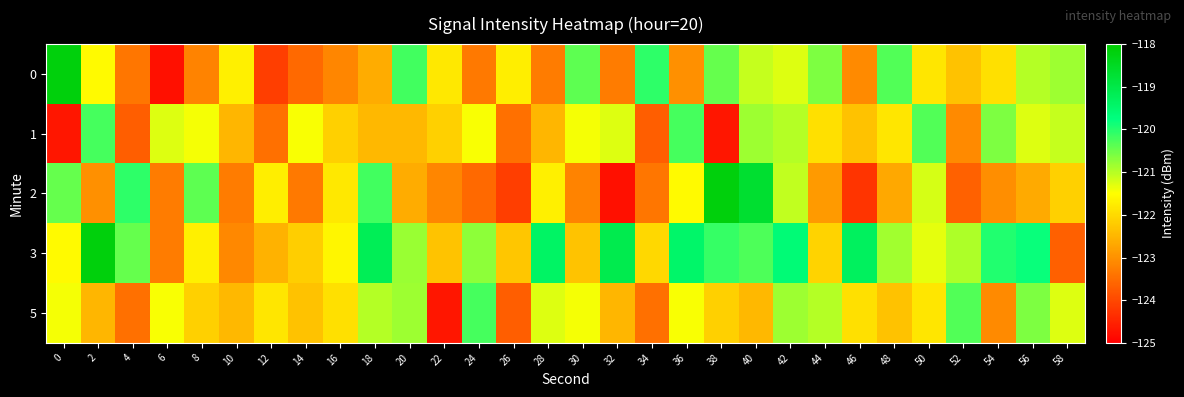

Rank the series at 12 from highest to lowest value.

2, 5, 3, 1, 0